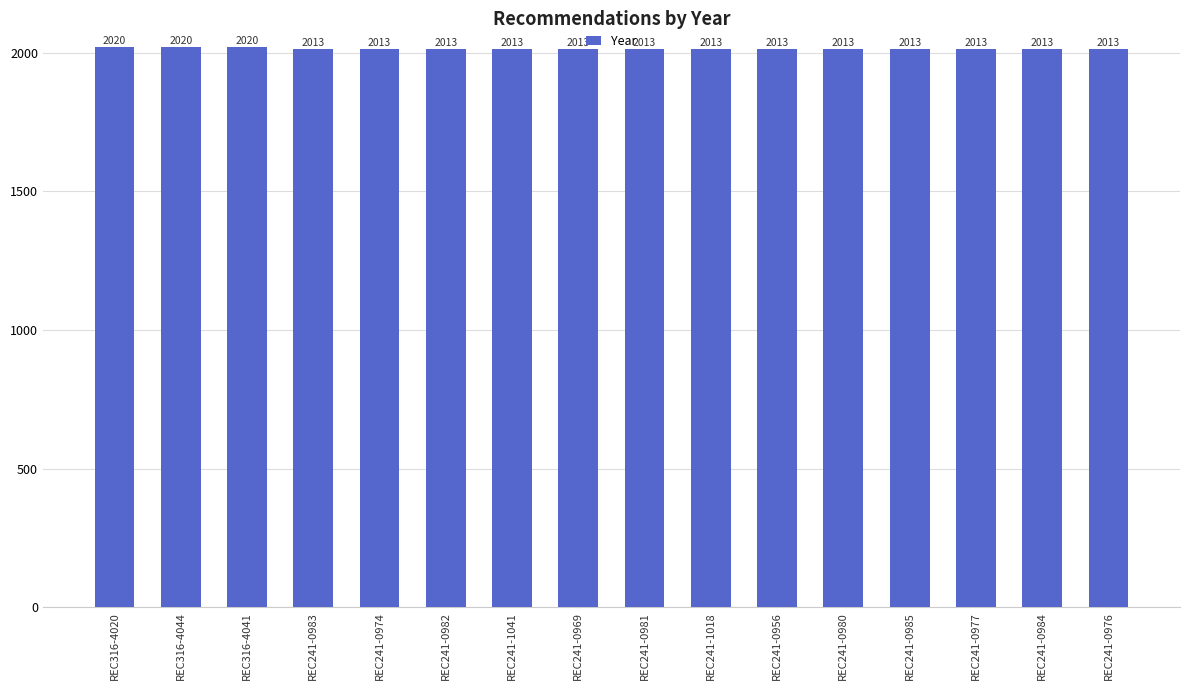

Reading right to left, transcribe all the data shown in this chart.

REC241-0976=2013	REC241-0984=2013	REC241-0977=2013	REC241-0985=2013	REC241-0980=2013	REC241-0956=2013	REC241-1018=2013	REC241-0981=2013	REC241-0969=2013	REC241-1041=2013	REC241-0982=2013	REC241-0974=2013	REC241-0983=2013	REC316-4041=2020	REC316-4044=2020	REC316-4020=2020